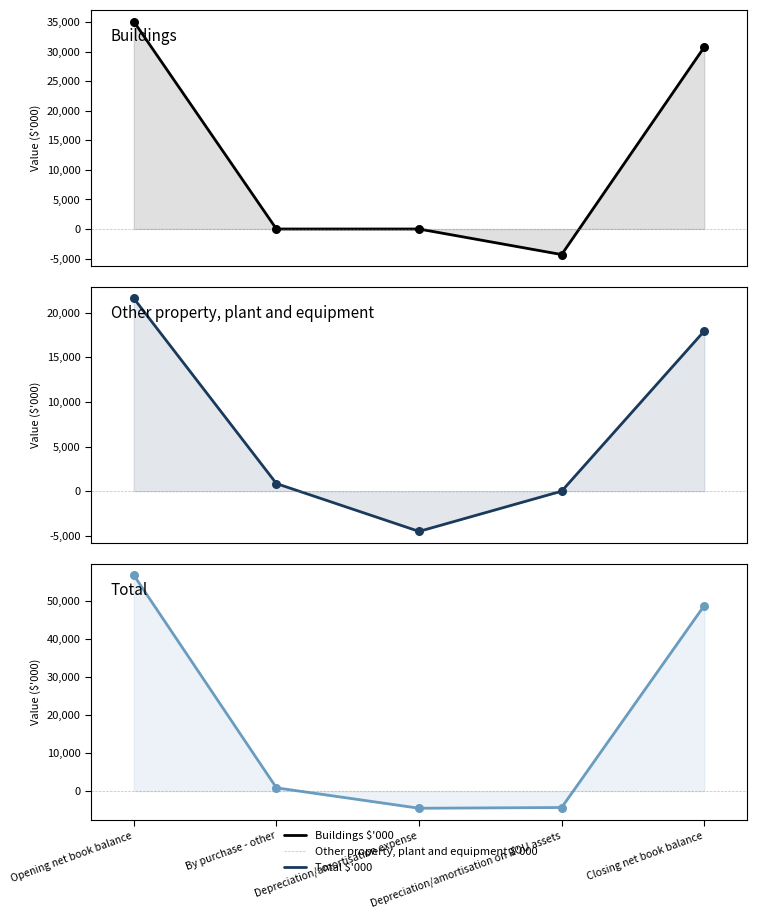

Which series has the widest spread of Y values?

Total $'000